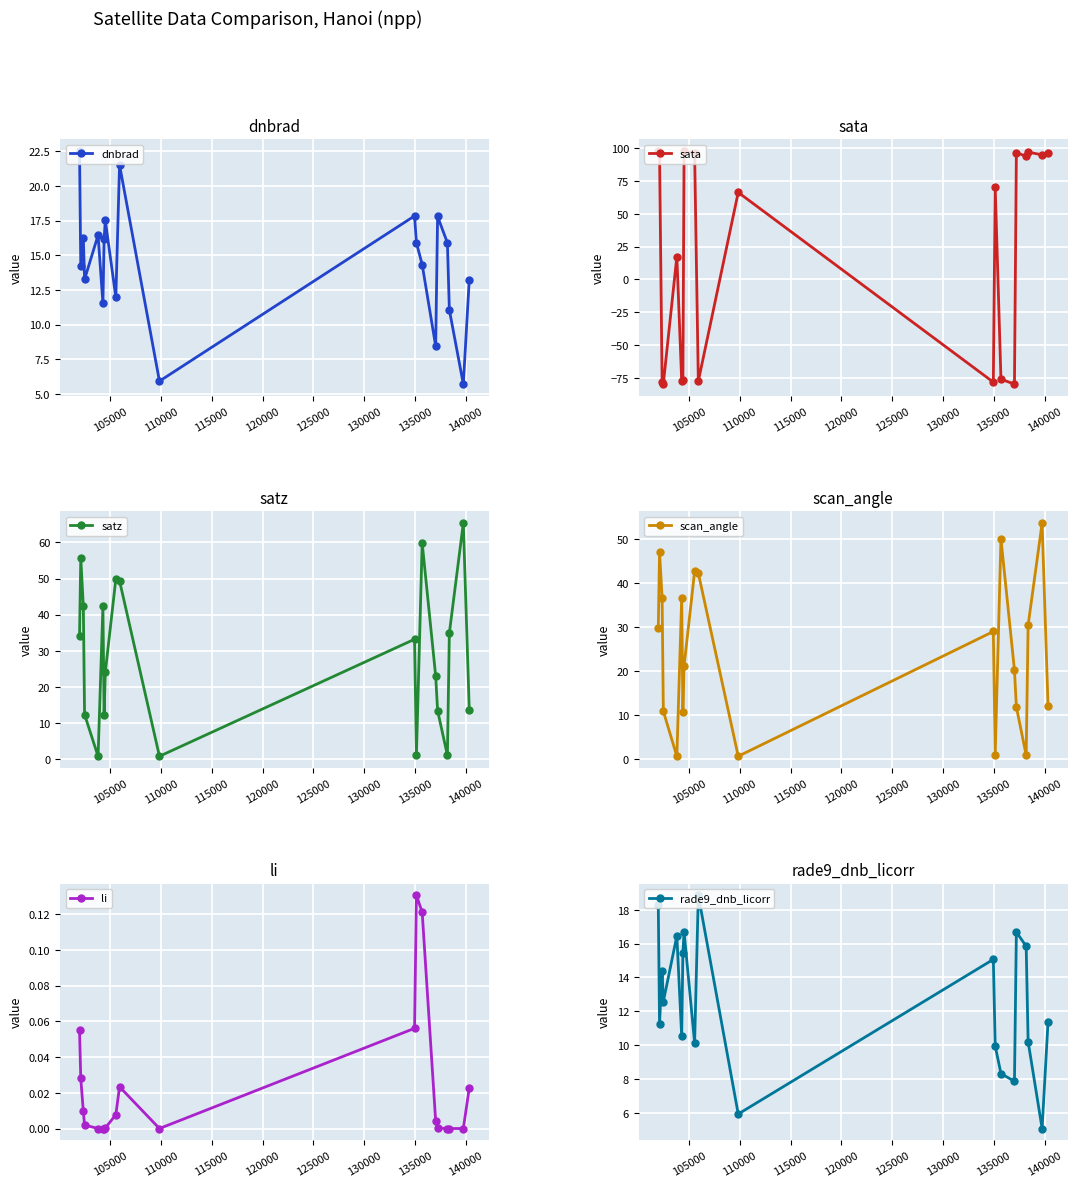

What is the highest value of the satz series?

65.4